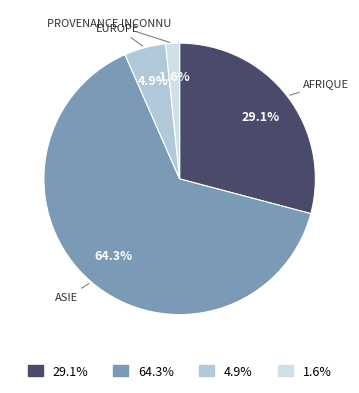

Between 64.3% and 1.6%, which is larger?

64.3%